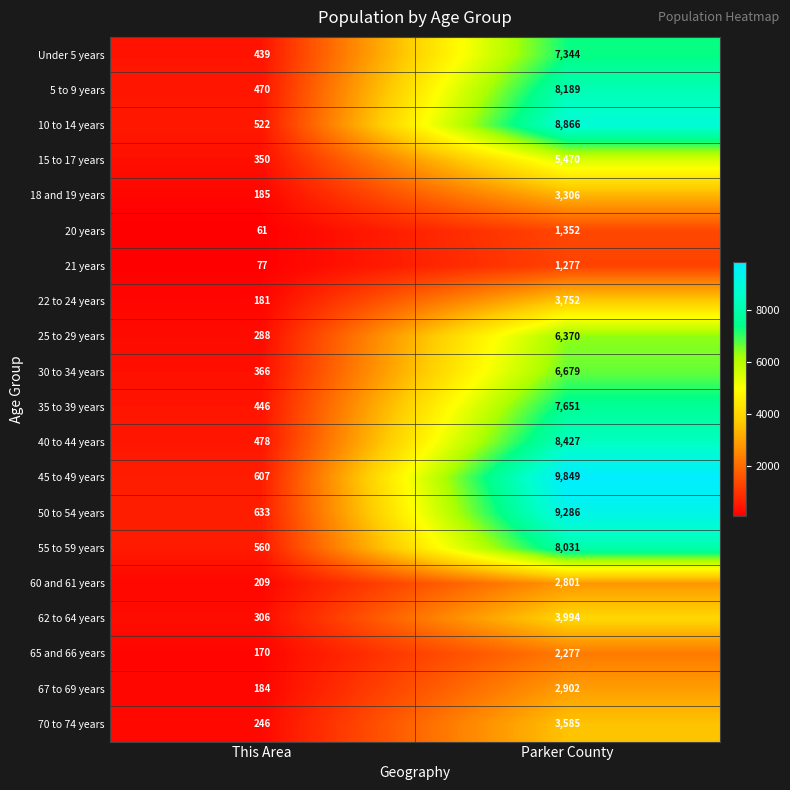

The 25 to 29 years series shows 288 at This Area. True or false?

True